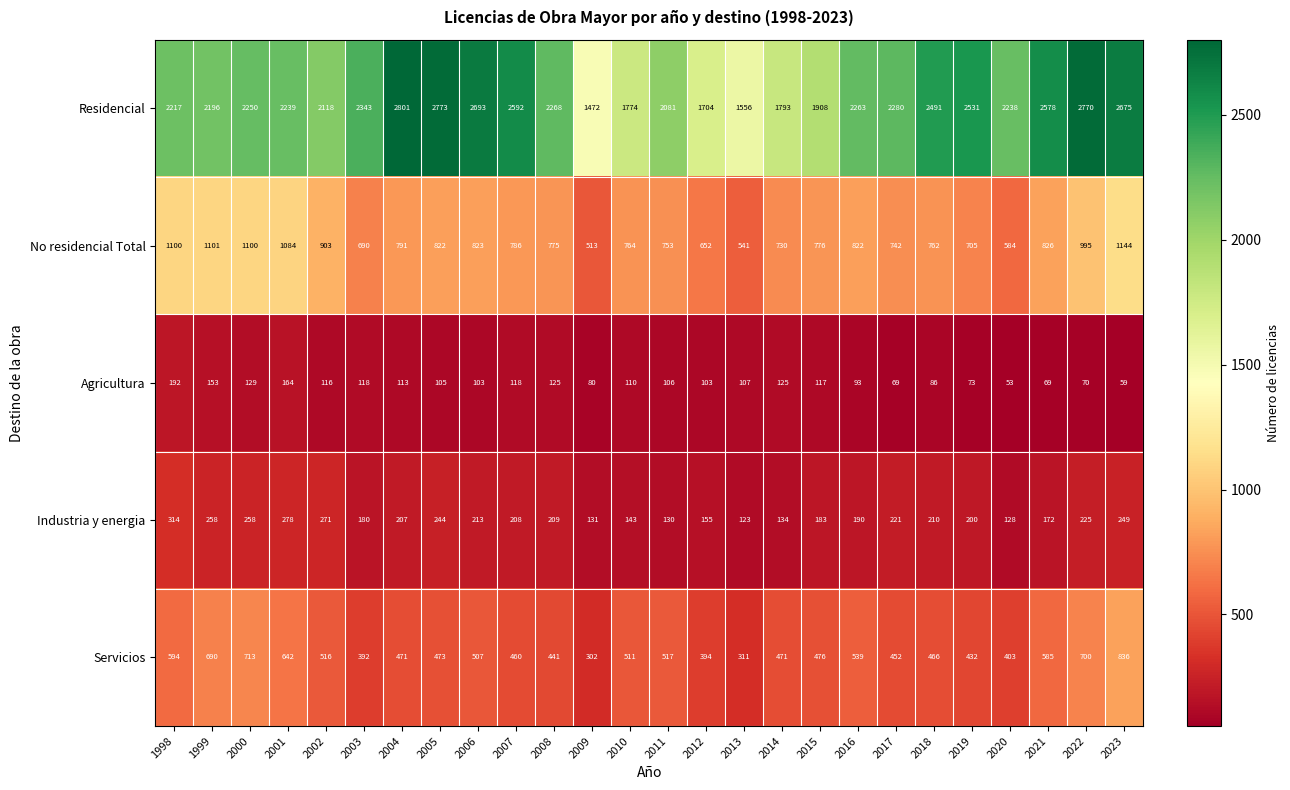

Which series has the largest total across all categories?

Residencial